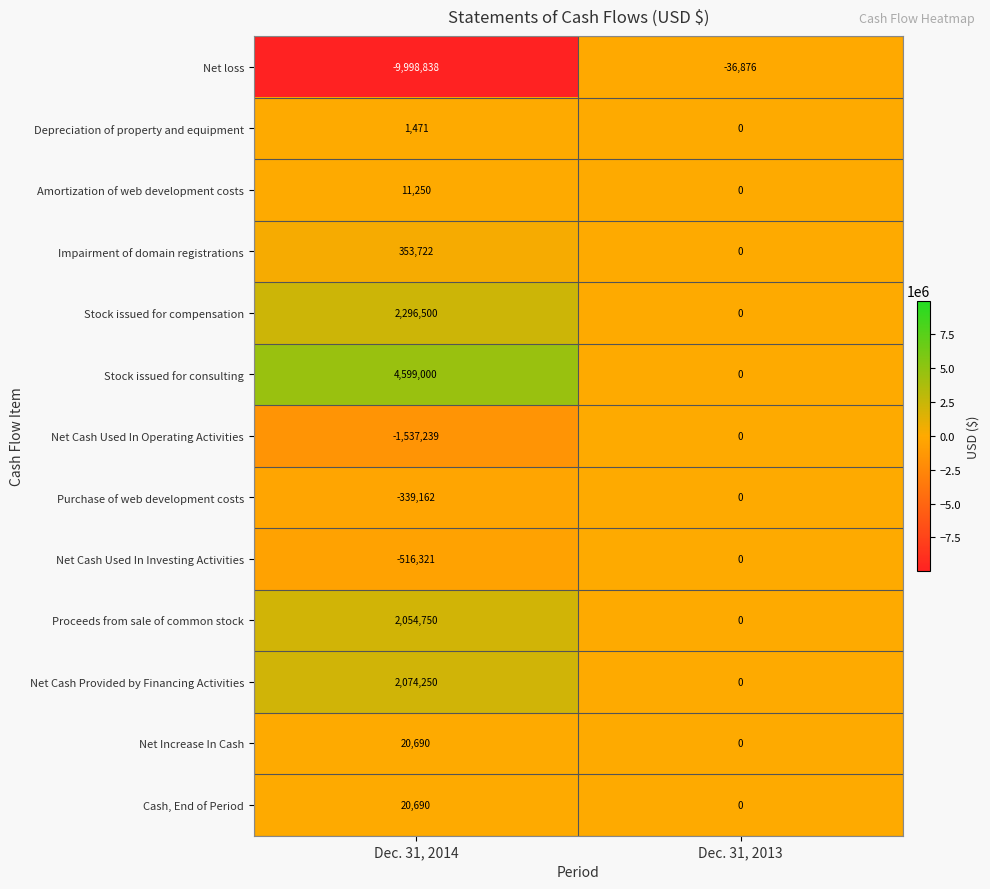

What is the sum of all Impairment of domain registrations values?

353722